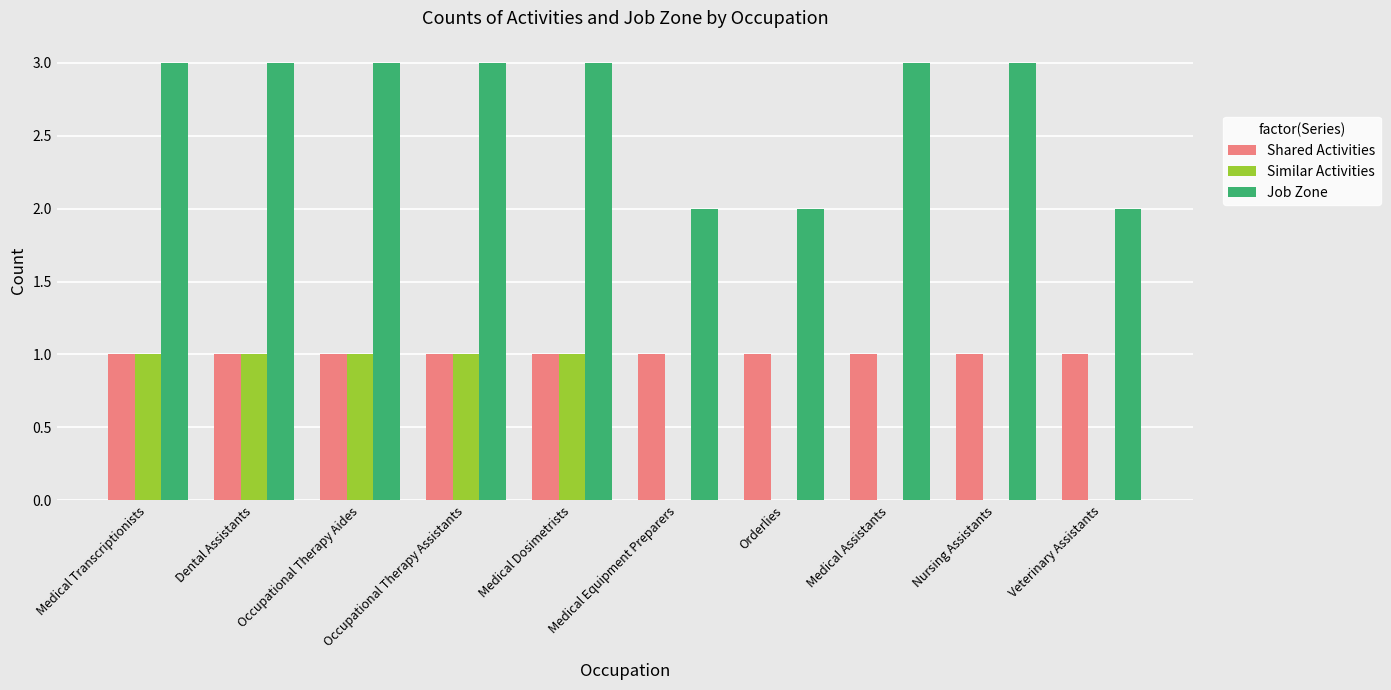

What is the maximum value for Similar Activities?

1